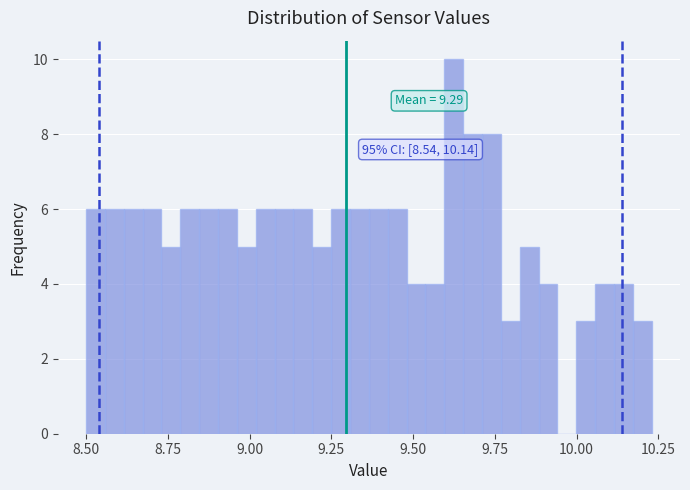

Read against the x-axis, roughly where is the centre of the tallest bar?

9.60